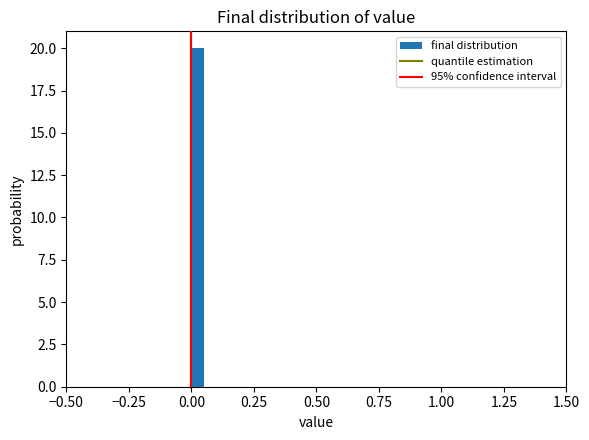

Around what value on the x-axis is the tallest bar? Give the approximate position of its centre, as read against the axis.

0.05